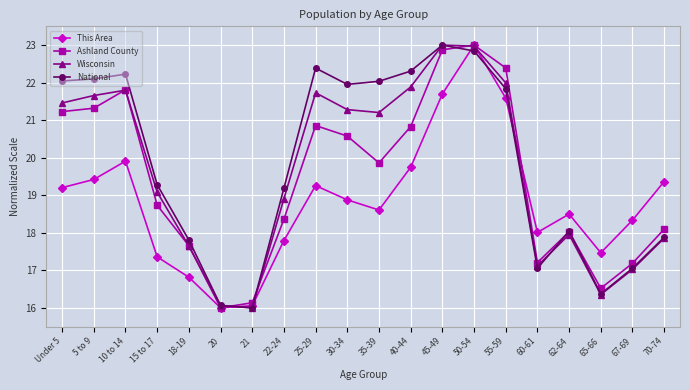

What are all the series names shown in the legend?

This Area, Ashland County, Wisconsin, National